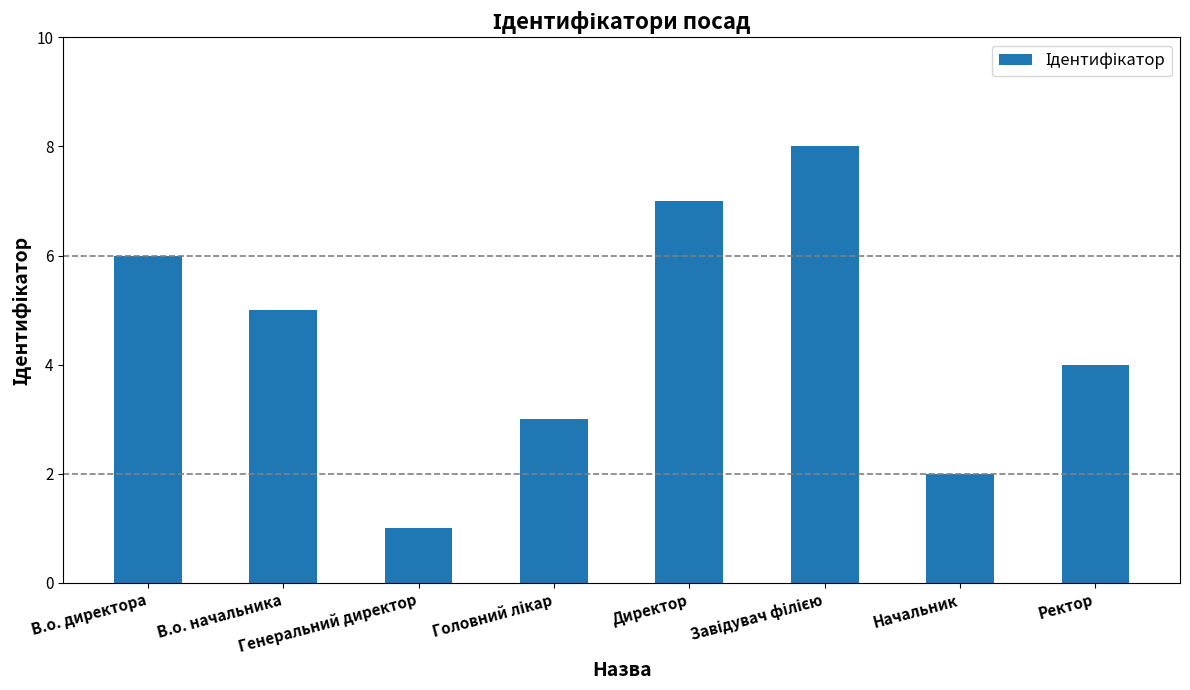

What is the label of the 7th bar from the left?

Начальник